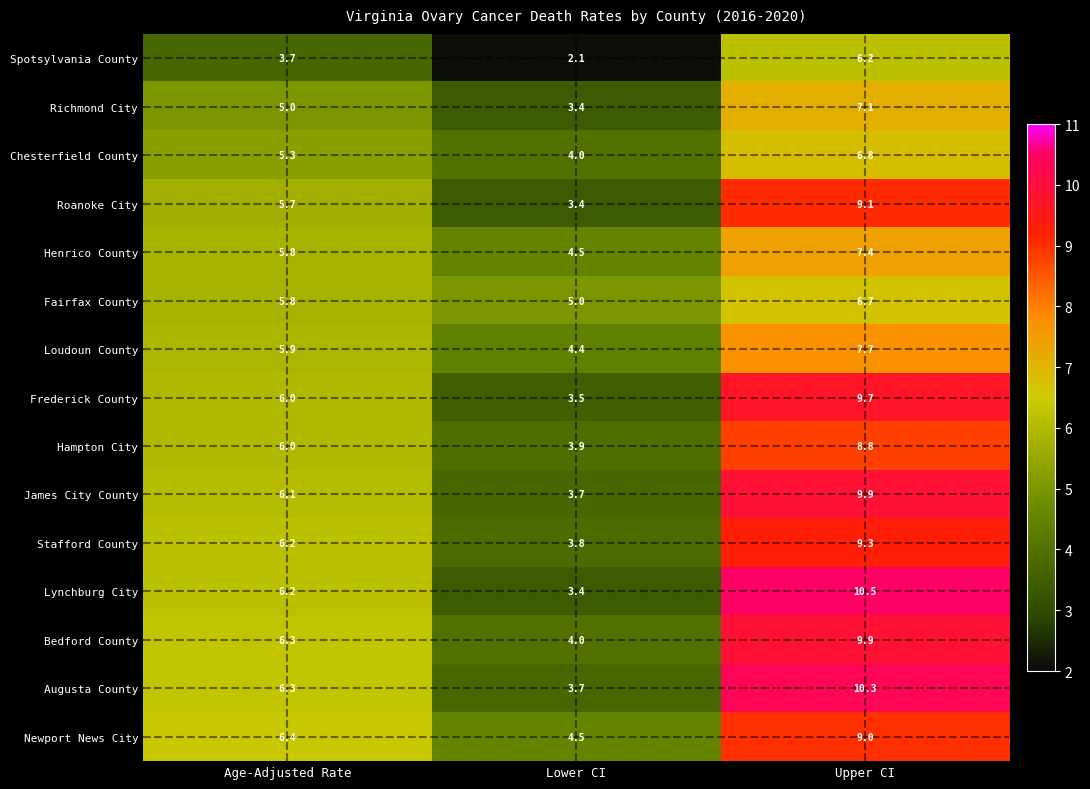

What is the sum of all Spotsylvania County values?

12.0